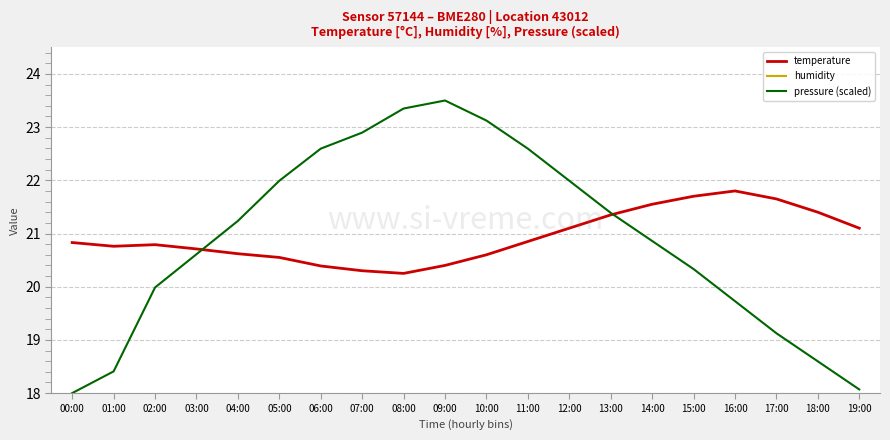

Where is the first local maximum for pressure (scaled)?

09:00